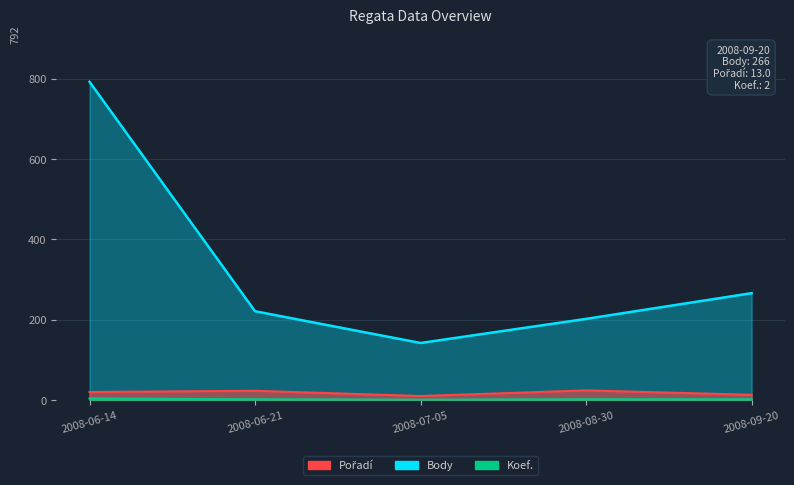

How many interior local valleys does the Pořadí series have?

1